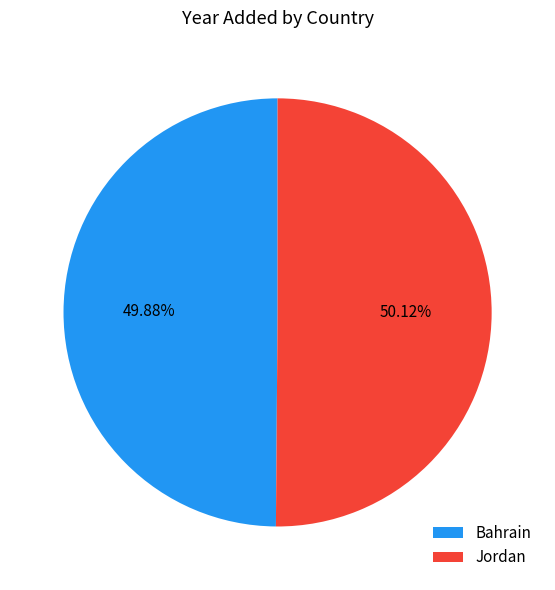

Approximately how many times larger is the value at Jordan compared to Bahrain?

1.0